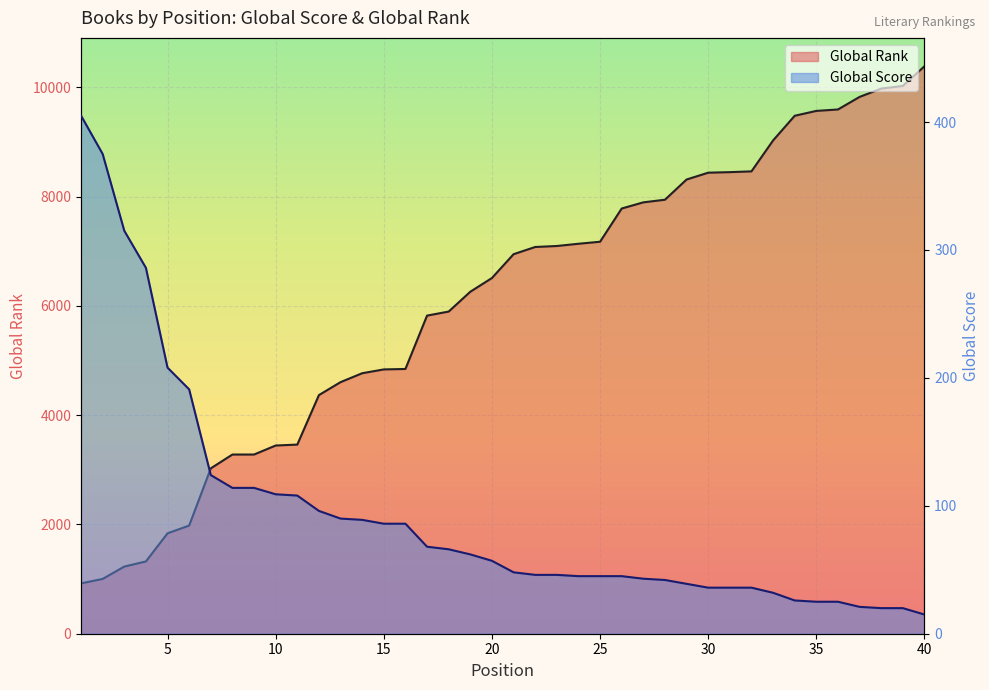

What is the spread (max minus min) of values at 1?

516